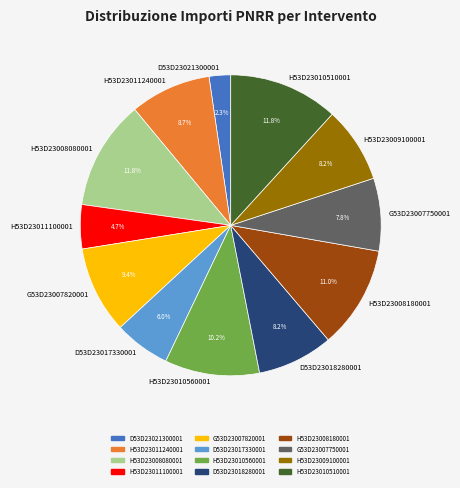

What percentage is NOT represented by H53D23011240001?

91.3%